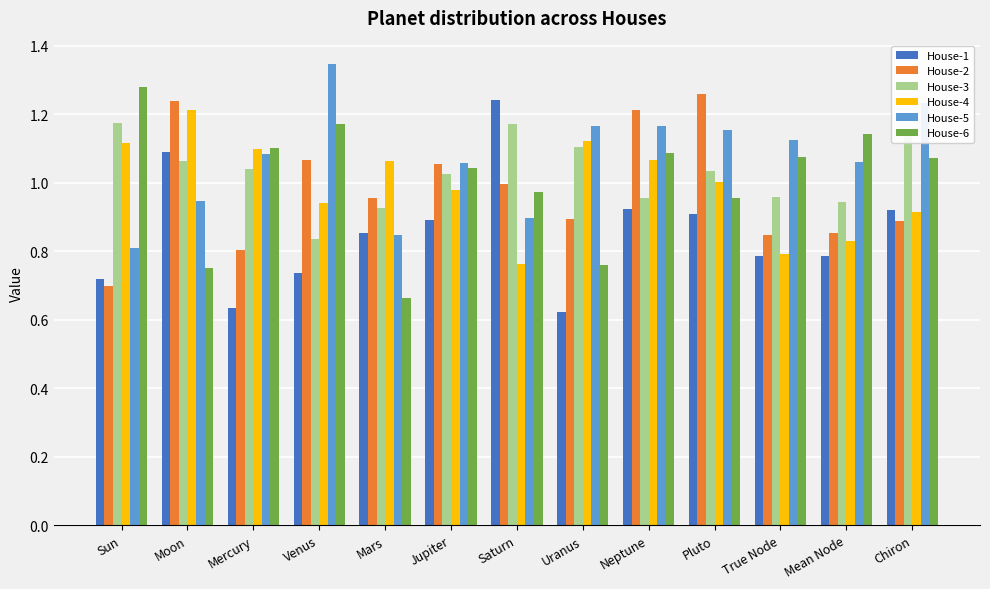

What is the total value across all series at Saturn?

6.0